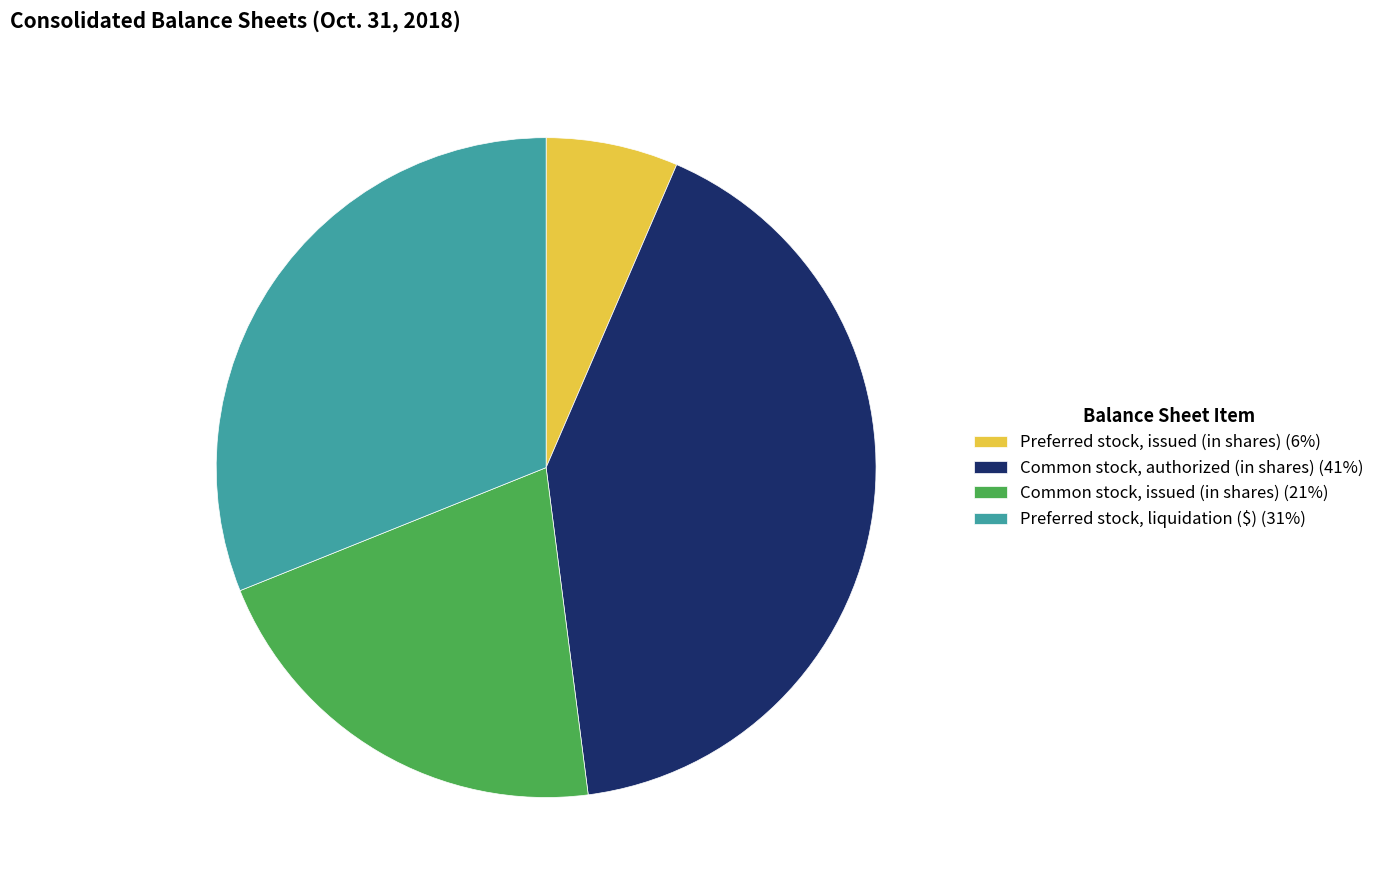

Rank the categories by value from highest to lowest.

Common stock, authorized (in shares), Preferred stock, liquidation ($), Common stock, issued (in shares), Preferred stock, issued (in shares)